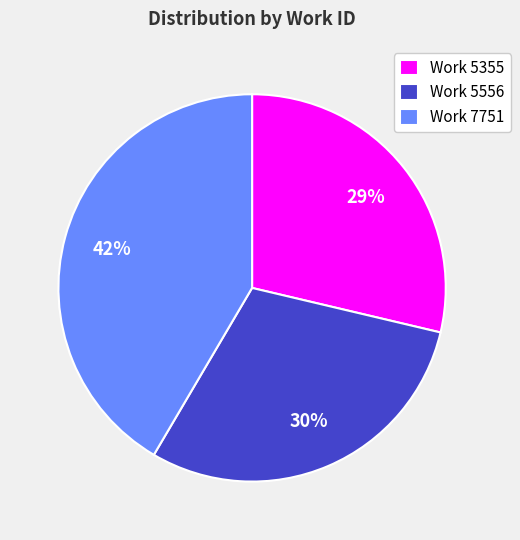

Is it true that Work 7751 is 49% of the pie?

False